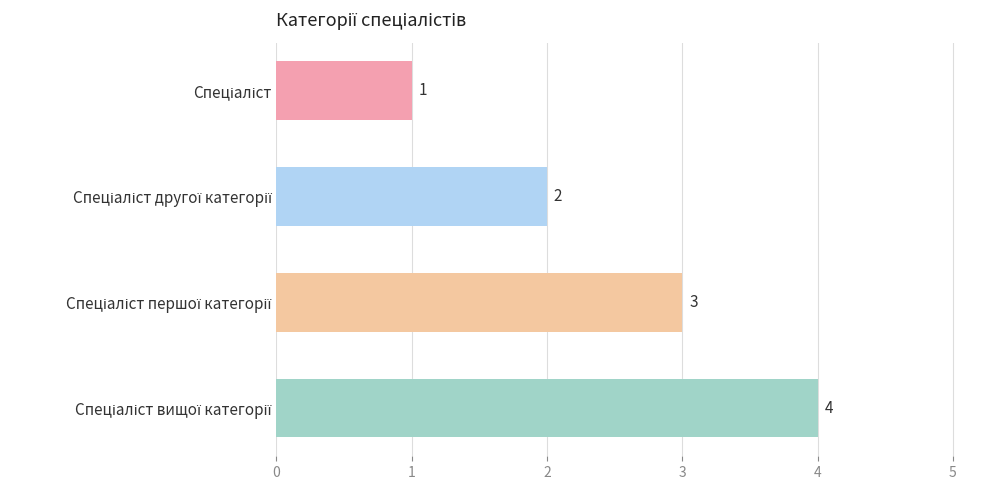

Count the values in the range 2 to 4.

3